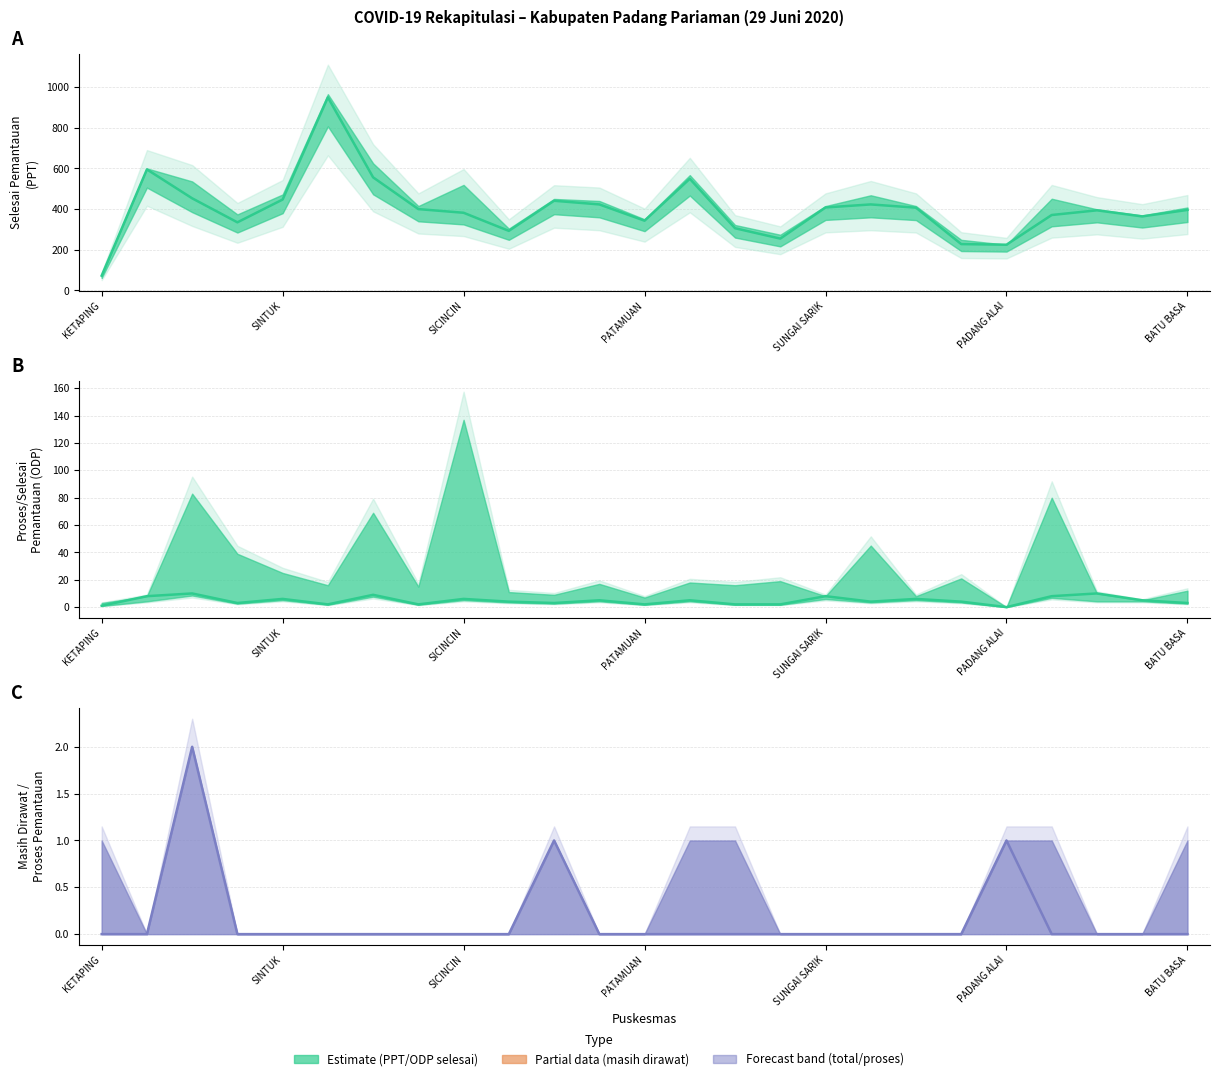

At how many categories does at least one series exceed 569?

2